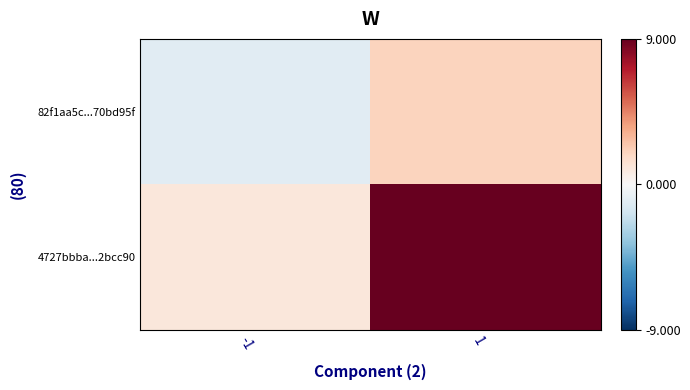

Which series has the widest spread of values?

4727bbba...2bcc90